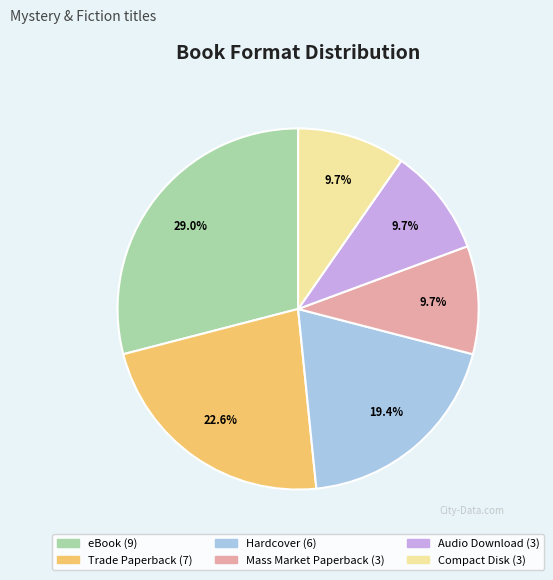

Is there a majority slice in this chart?

No